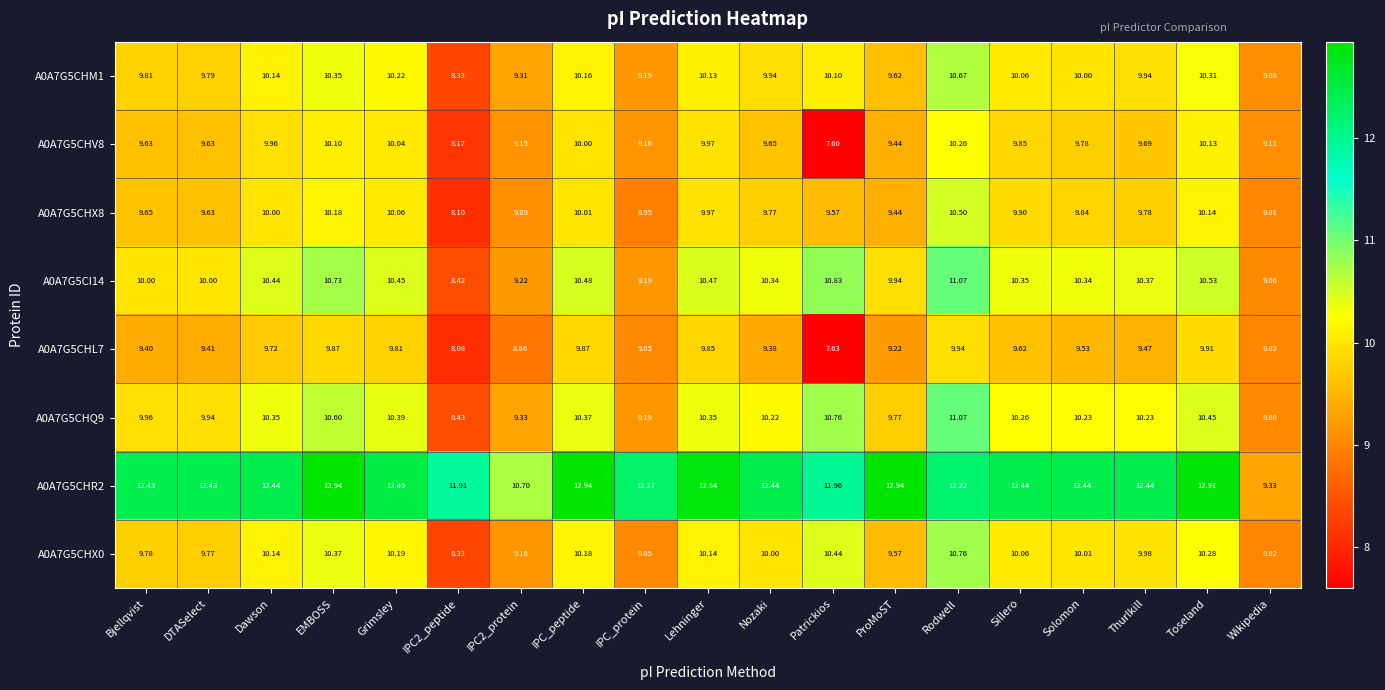

Where is A0A7G5CHQ9 nearest to the value 9?

Wikipedia